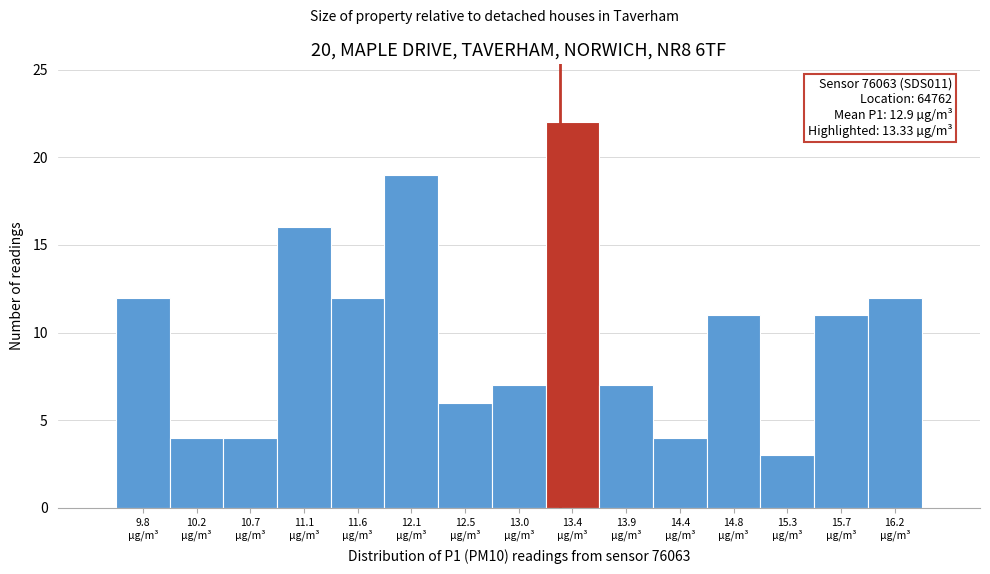

Over which range of the x-axis is the bar tallest?

13.21 to 13.67